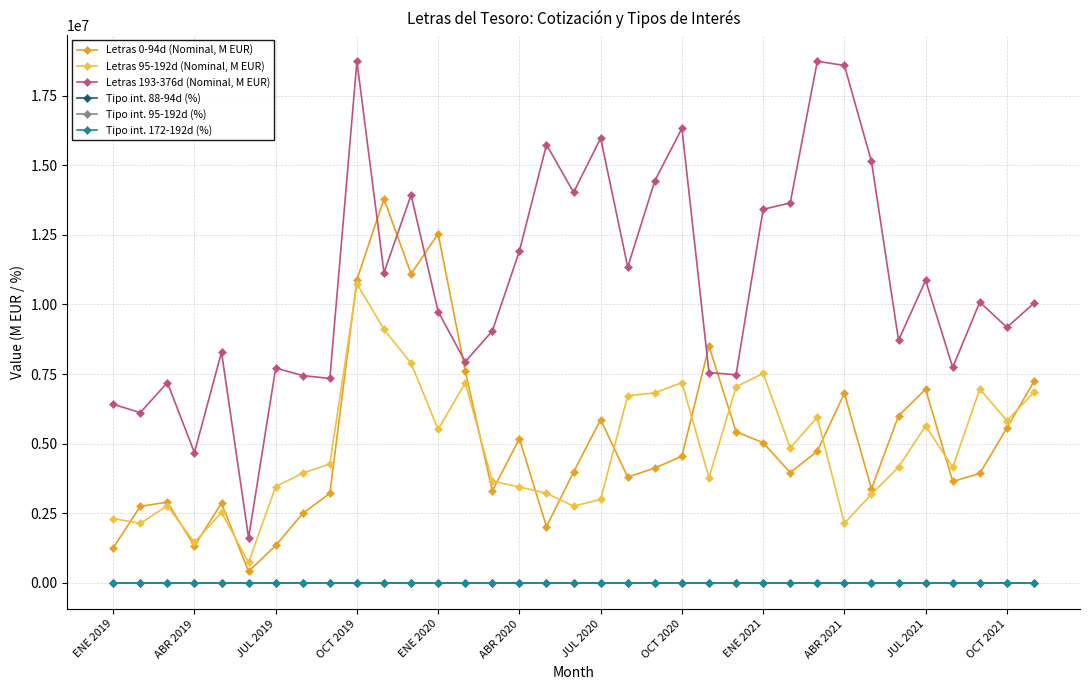

What is the difference between the maximum and second lowest values in the Letras 193-376d (Nominal, M EUR) series?

14055477.0